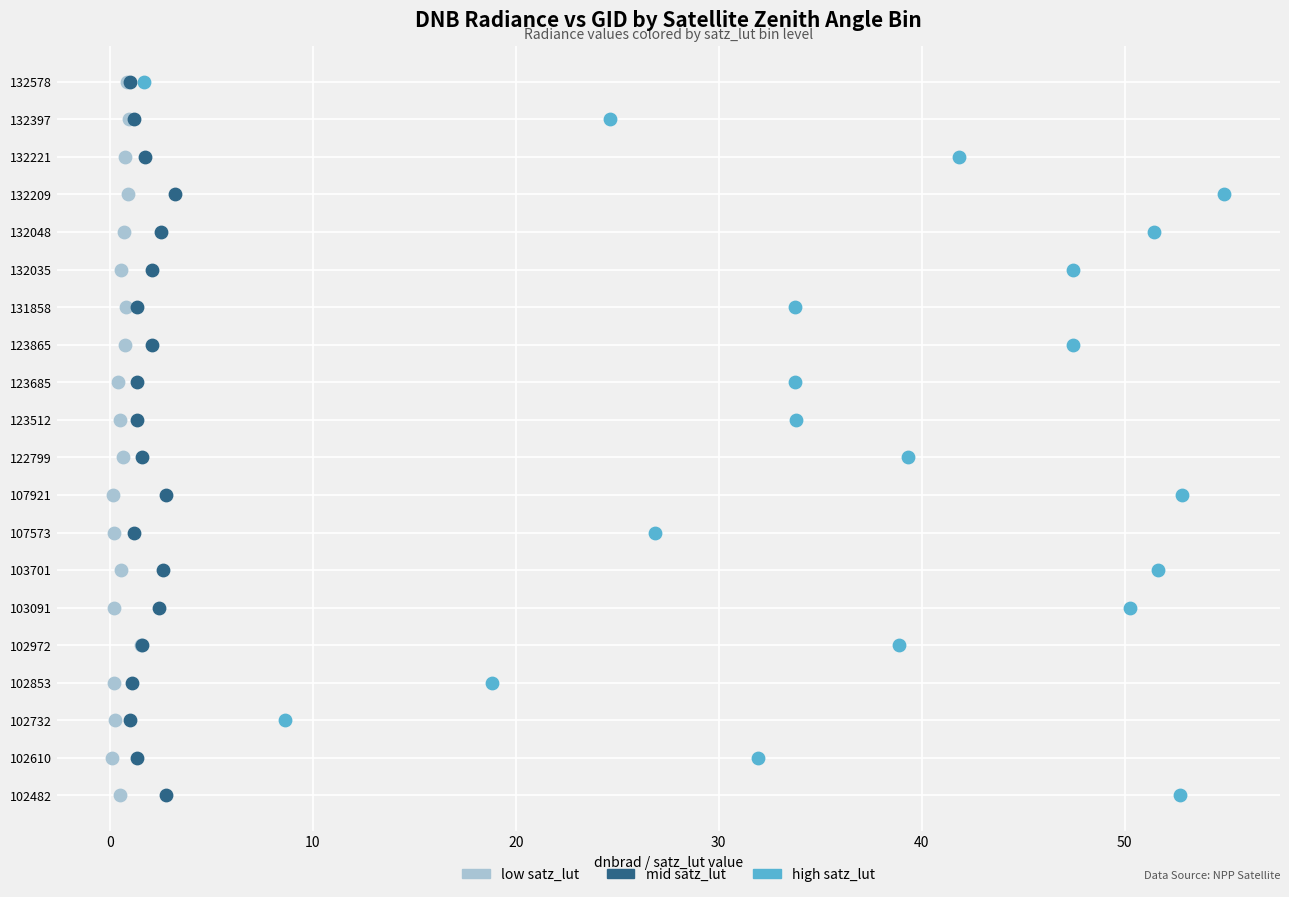

What are all the series names shown in the legend?

low satz_lut, mid satz_lut, high satz_lut